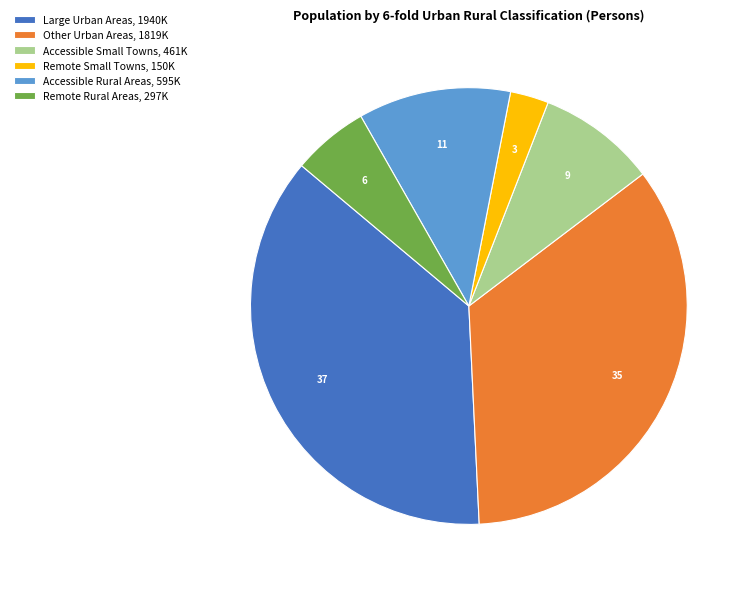

Is Other Urban Areas, 1819K the majority of the pie?

No